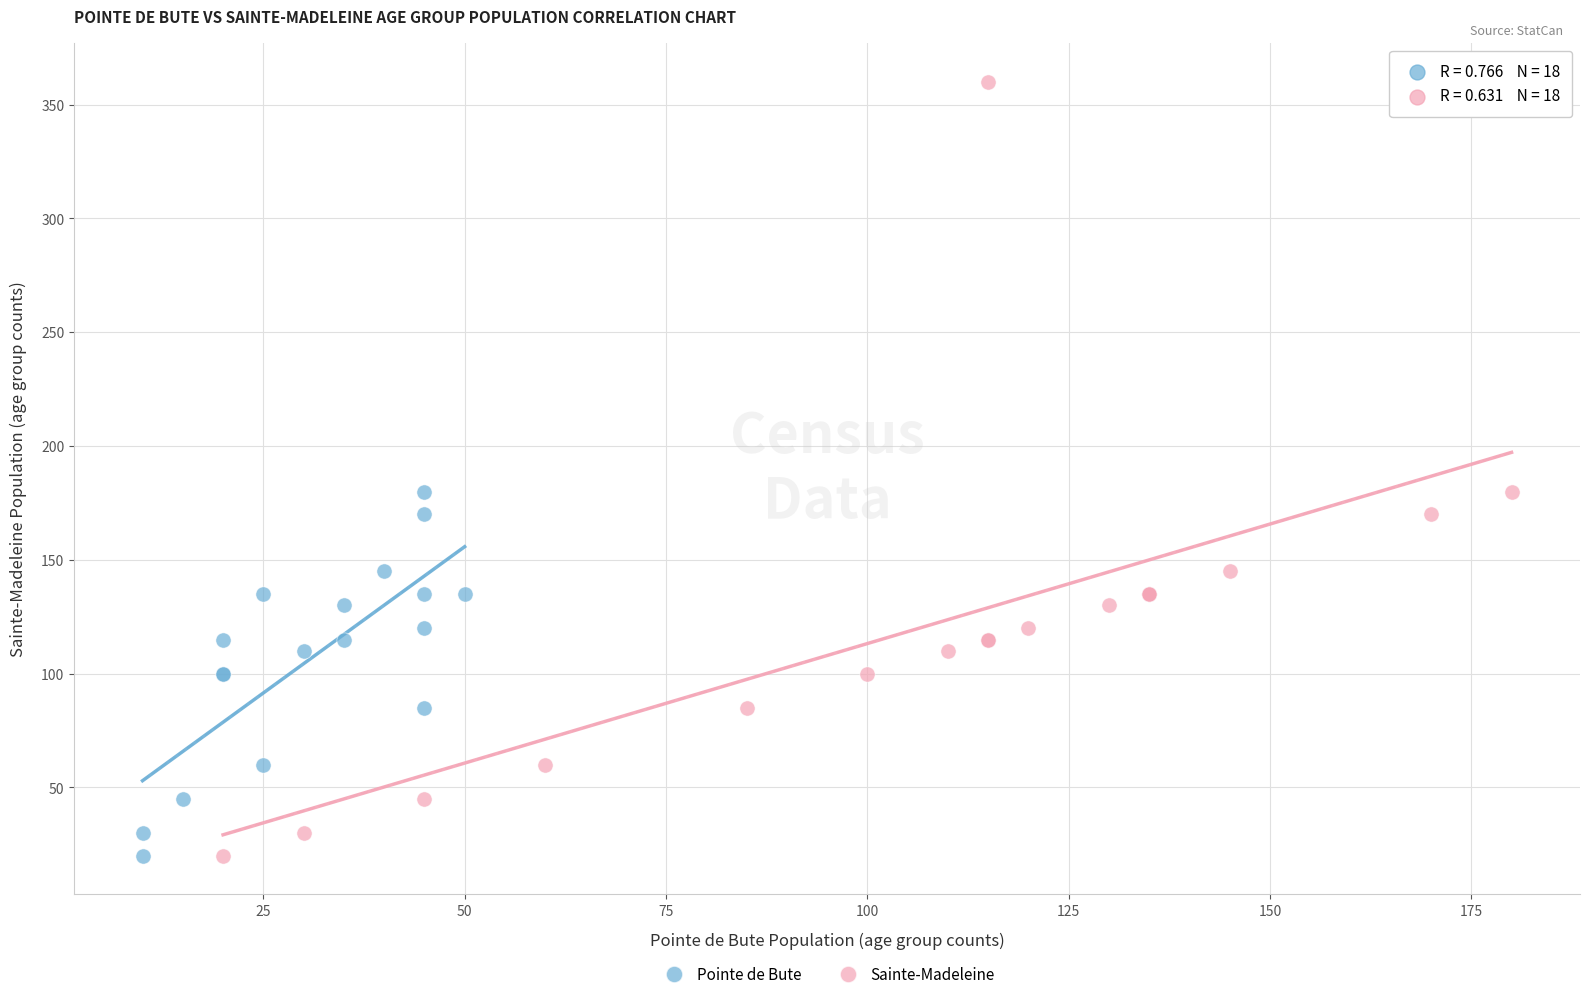

Which series reaches the maximum Y coordinate?

Sainte-Madeleine